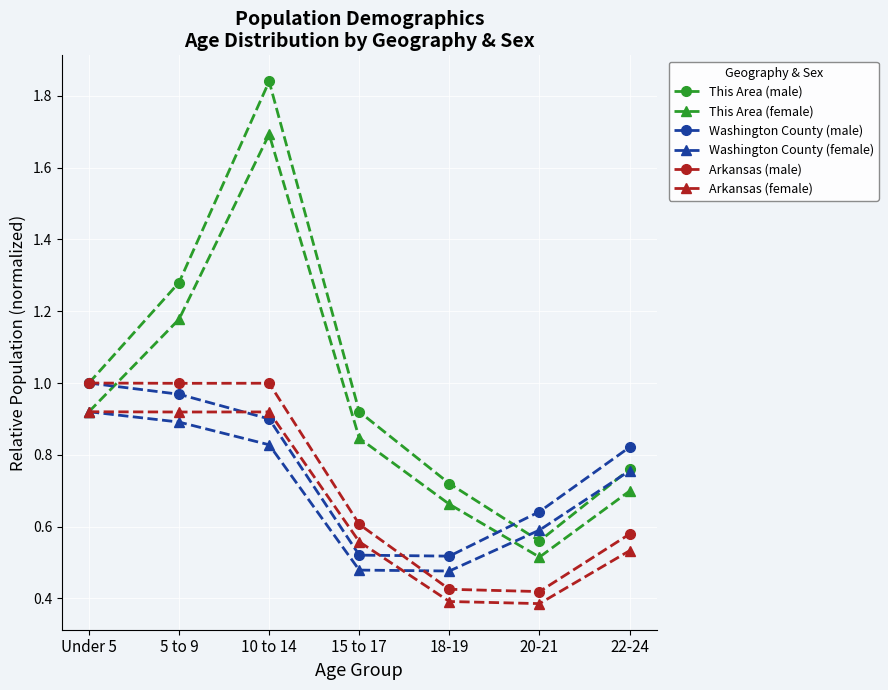

What is the total value across all series at 15 to 17?

3.9